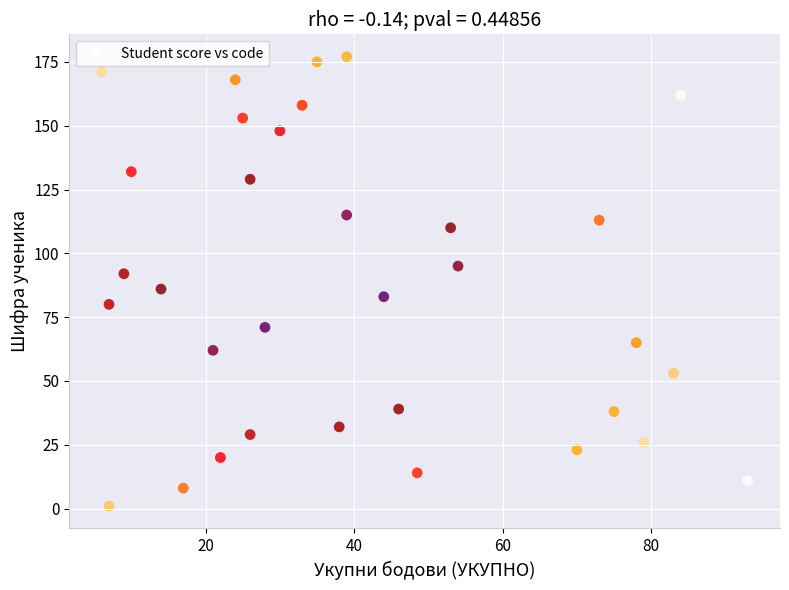

What is the range of Y values (max minus min)?

176